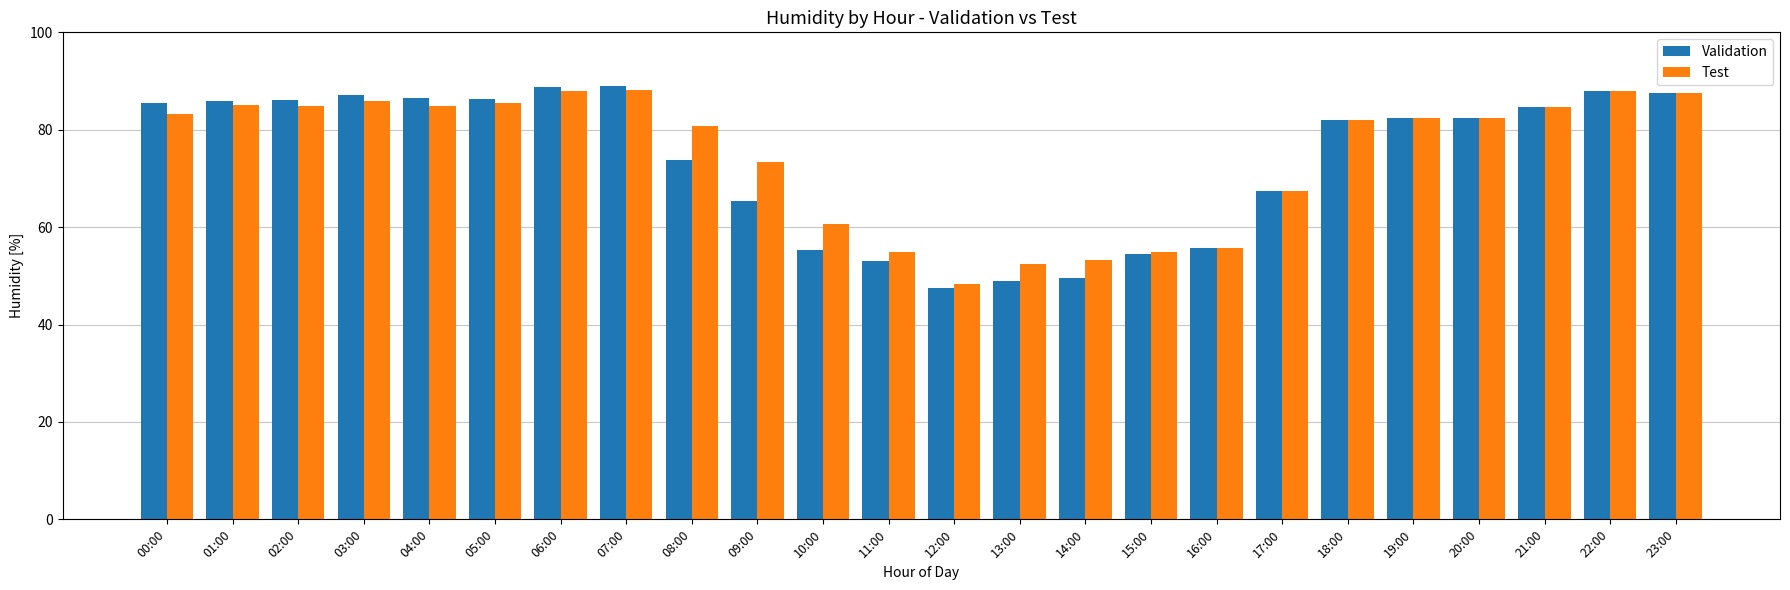

At which label does Test reach its minimum?

12:00